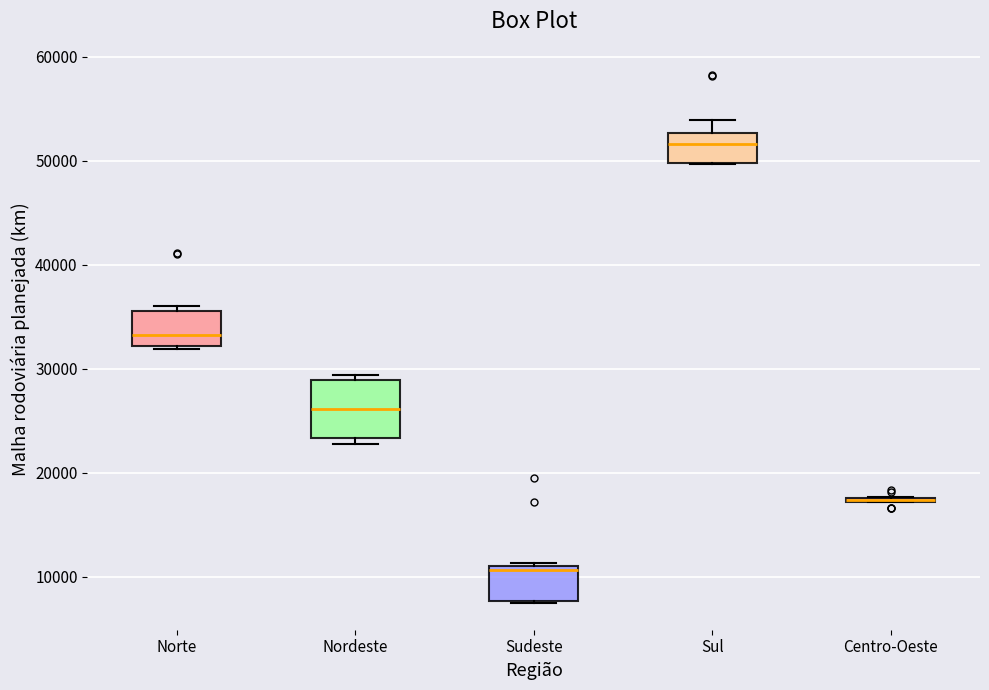

Reading left to right, transcribe this box plot: for each box, give where its median line is, the range the box spans, and where its two whiskers end, as read against the y-axis. The values are not printed on the chart, so give them approximately, as read against the axis.

Norte: median 33000, box 32000 to 36000, whiskers 32000 to 36000 (just above the box's upper edge)
Nordeste: median 26000, box 23000 to 29000, whiskers 23000 (just below the box's lower edge) to 29000 (just above the box's upper edge)
Sudeste: median 11000 (just below the box's upper edge), box 8000 to 11000, whiskers 7000 to 11000
Sul: median 52000, box 50000 to 53000, whiskers 50000 to 54000
Centro-Oeste: box collapsed to a line at 17000, whiskers 17000 to 18000